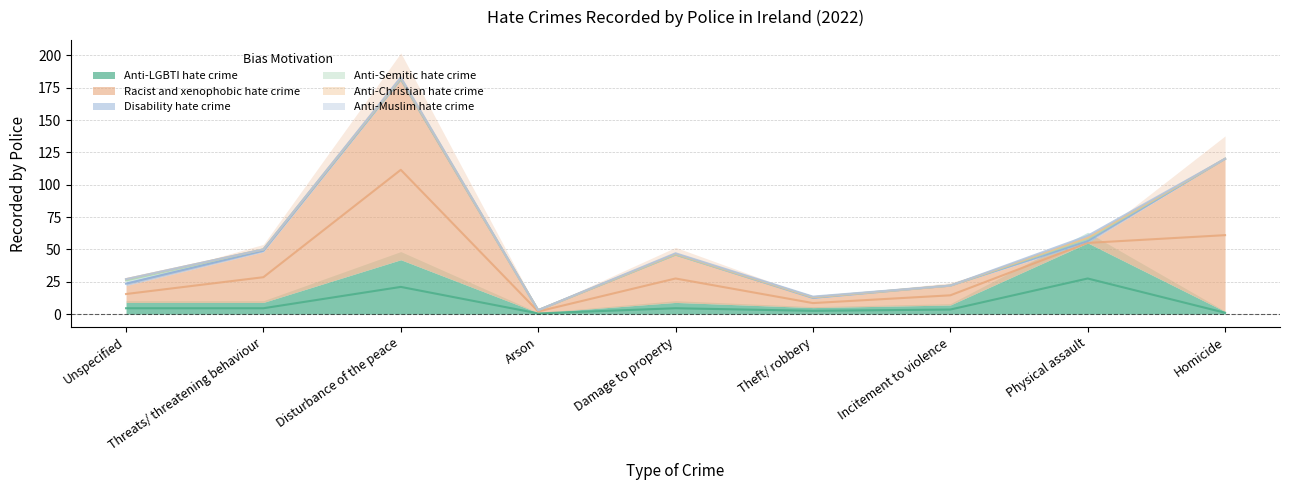

At which category is the sum across all series the highest?

Disturbance of the peace